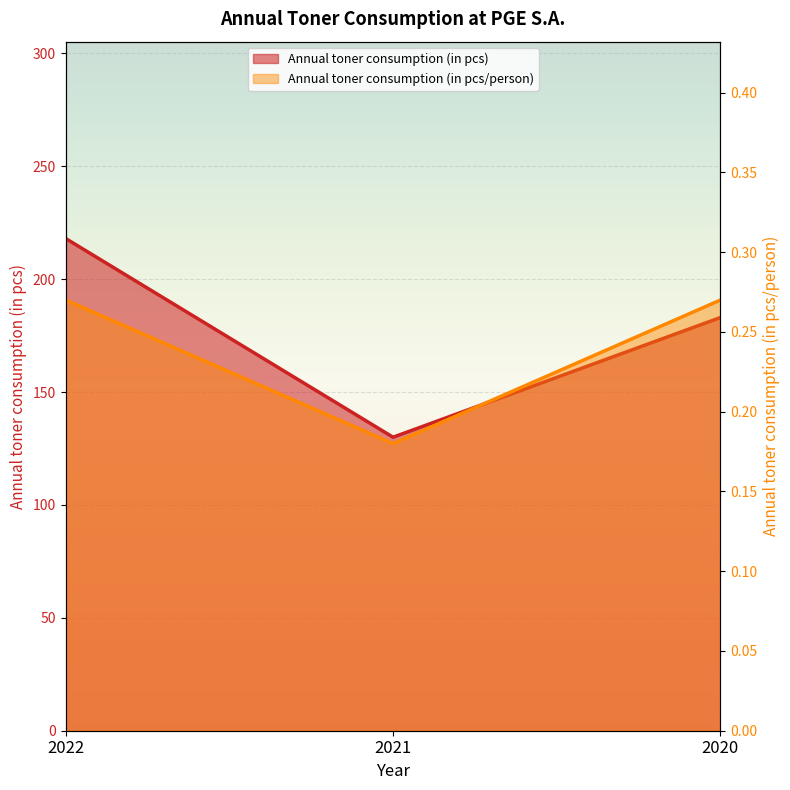

How many lines are shown in the chart?

2